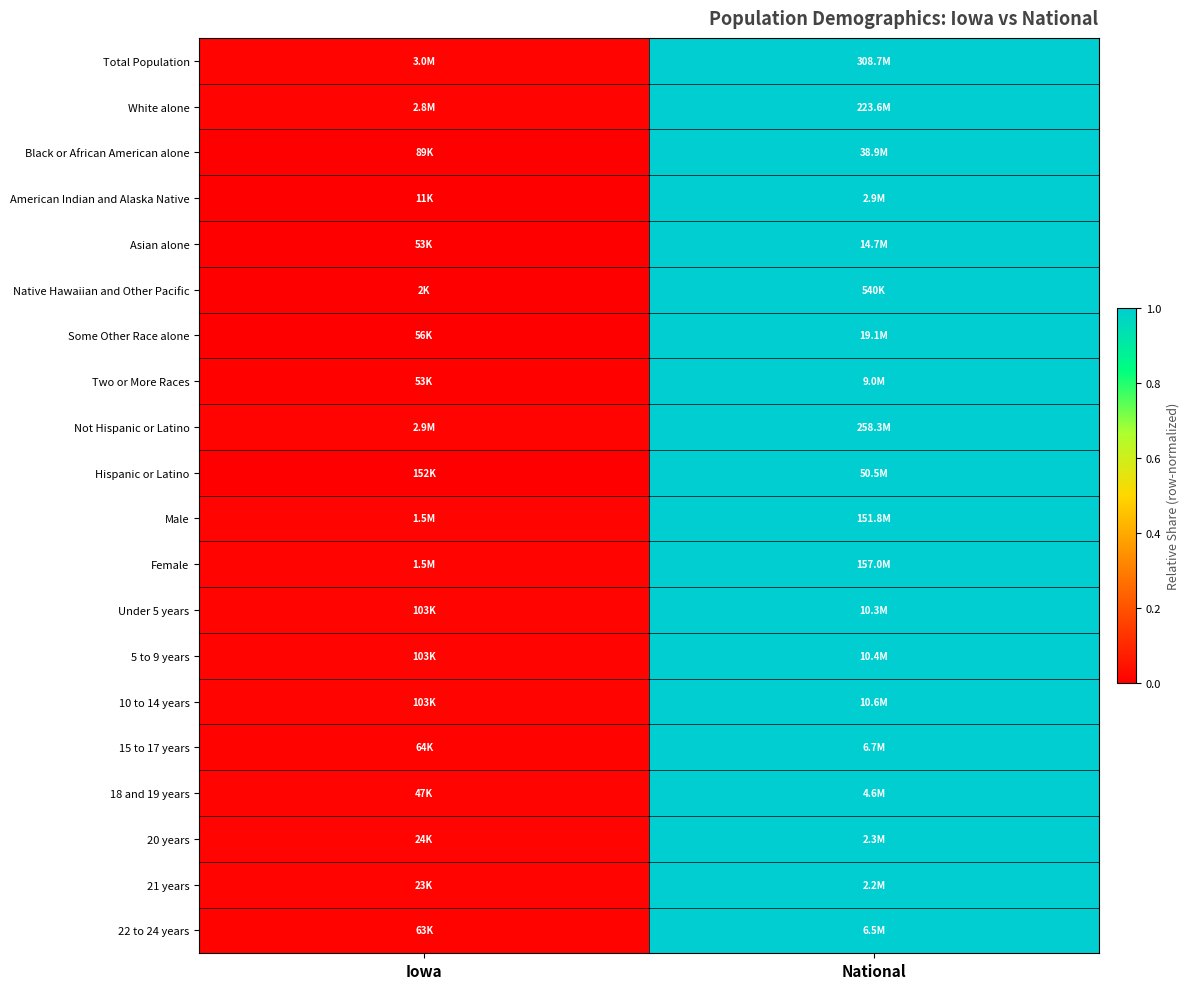

Reading right to left, list all the values displayed in this chart.

Total Population: National=1.0	Iowa=0.0
White alone: National=1.0	Iowa=0.0
Black or African American alone: National=1.0	Iowa=0.0
American Indian and Alaska Native: National=1.0	Iowa=0.0
Asian alone: National=1.0	Iowa=0.0
Native Hawaiian and Other Pacific: National=1.0	Iowa=0.0
Some Other Race alone: National=1.0	Iowa=0.0
Two or More Races: National=1.0	Iowa=0.0
Not Hispanic or Latino: National=1.0	Iowa=0.0
Hispanic or Latino: National=1.0	Iowa=0.0
Male: National=1.0	Iowa=0.0
Female: National=1.0	Iowa=0.0
Under 5 years: National=1.0	Iowa=0.0
5 to 9 years: National=1.0	Iowa=0.0
10 to 14 years: National=1.0	Iowa=0.0
15 to 17 years: National=1.0	Iowa=0.0
18 and 19 years: National=1.0	Iowa=0.0
20 years: National=1.0	Iowa=0.0
21 years: National=1.0	Iowa=0.0
22 to 24 years: National=1.0	Iowa=0.0